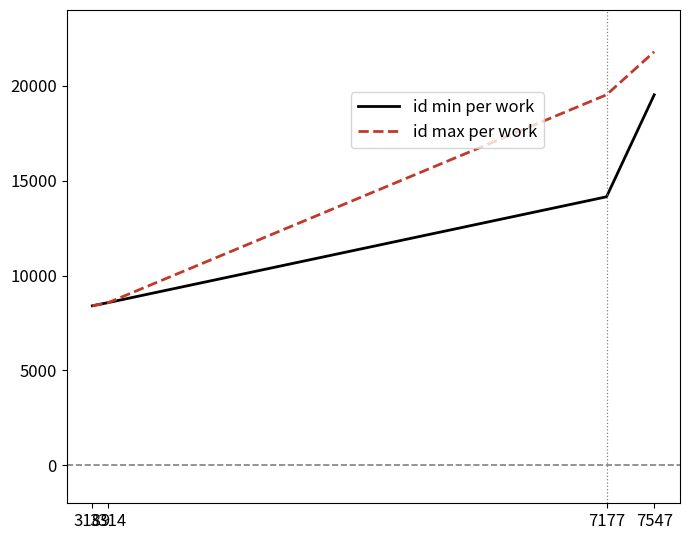

At which label is id max per work closest to 15104?

7177